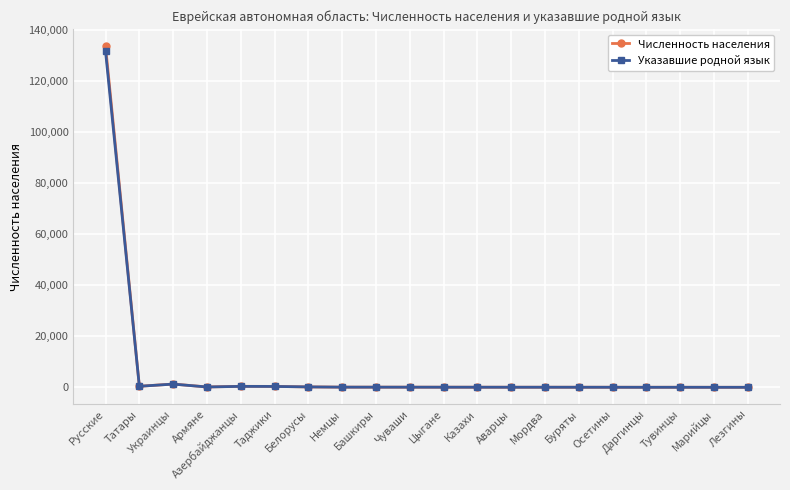

Which series has the widest spread of values?

Численность населения